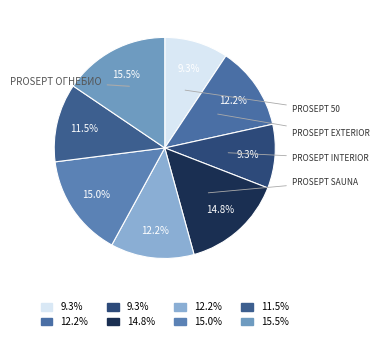

Which slice is the smallest?

PROSEPT 50